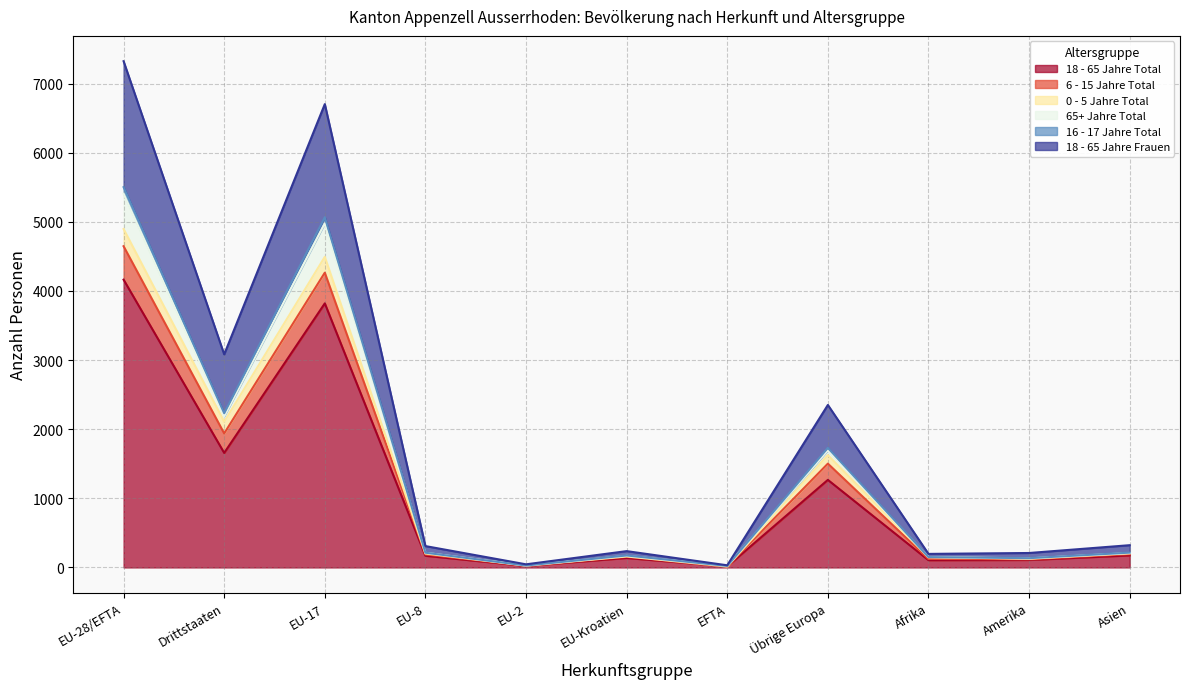

Where is the first local maximum for 16 - 17 Jahre Total?

EU-17